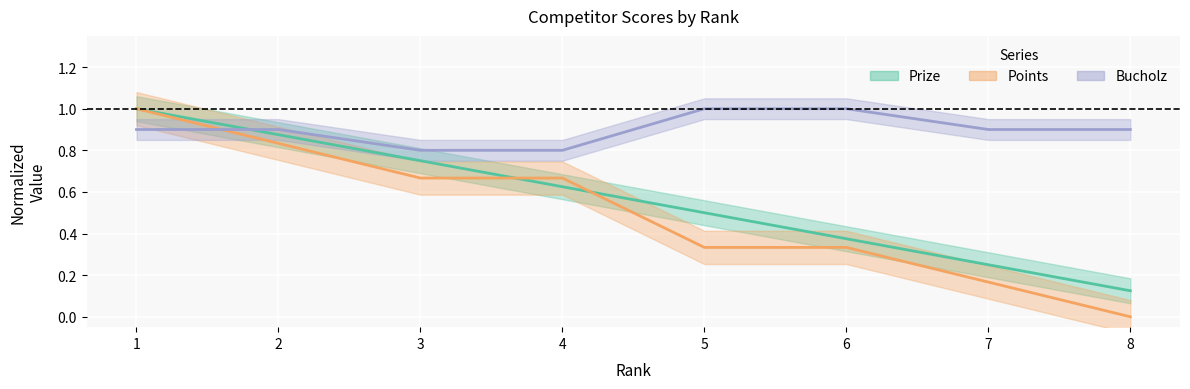

At which label is Prize closest to 0?

8